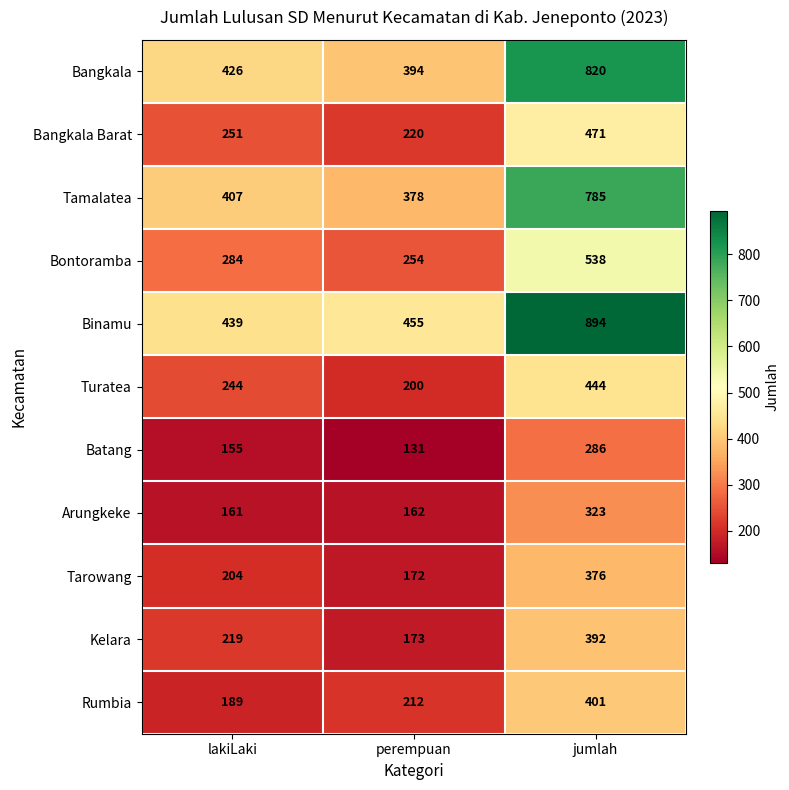

Which series changed the most between perempuan and jumlah?

Binamu